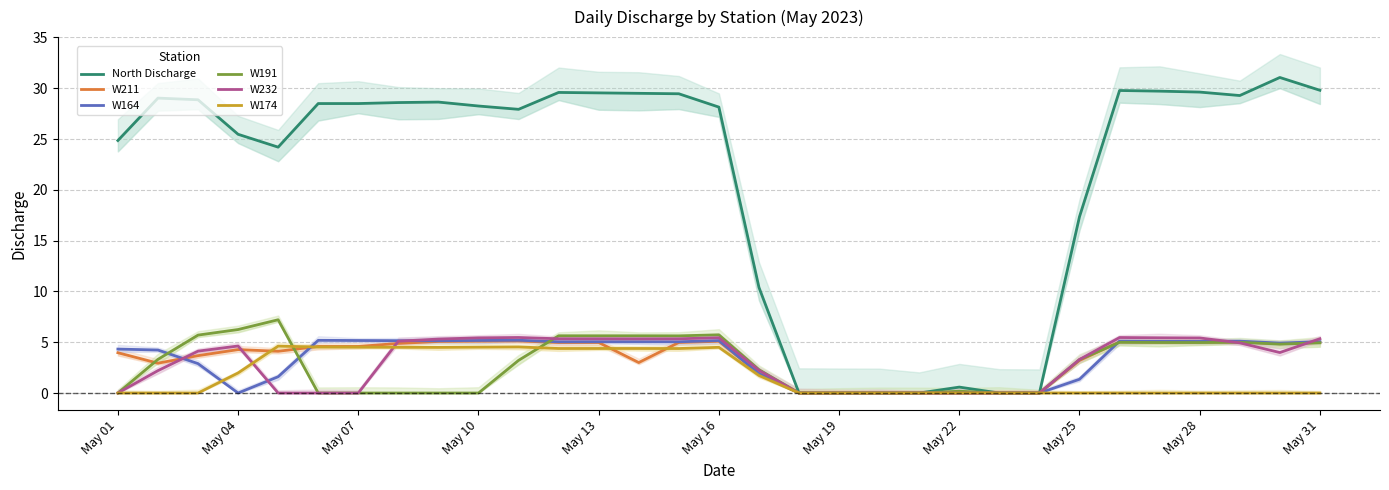

How many intersections are there between W232 and W174?

2